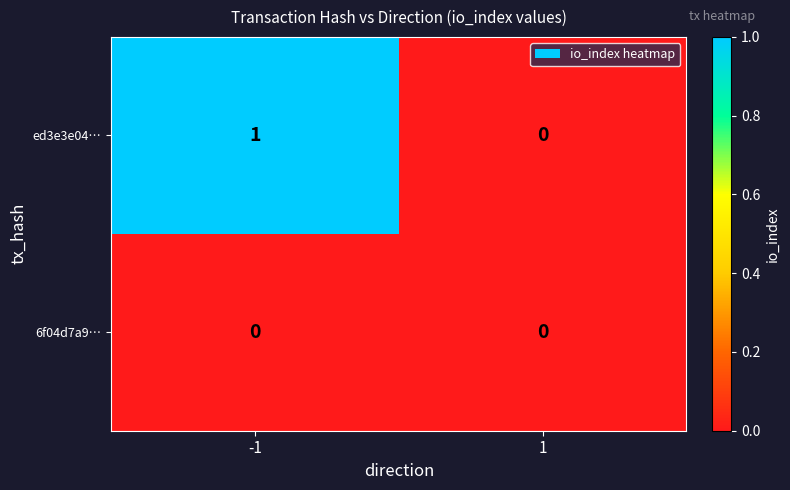

Reading left to right, what are all the values shown in this chart?

ed3e3e04…: -1=1	1=0
6f04d7a9…: -1=0	1=0